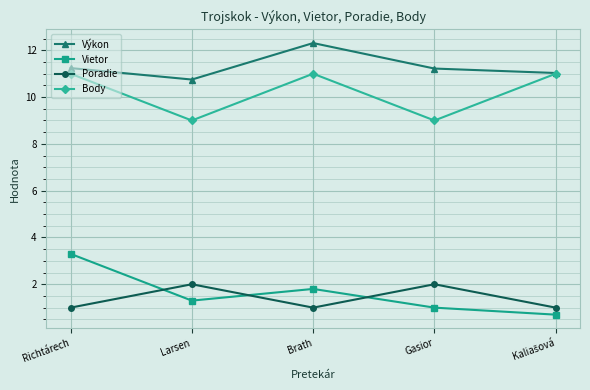

How many data points does each series have?

5